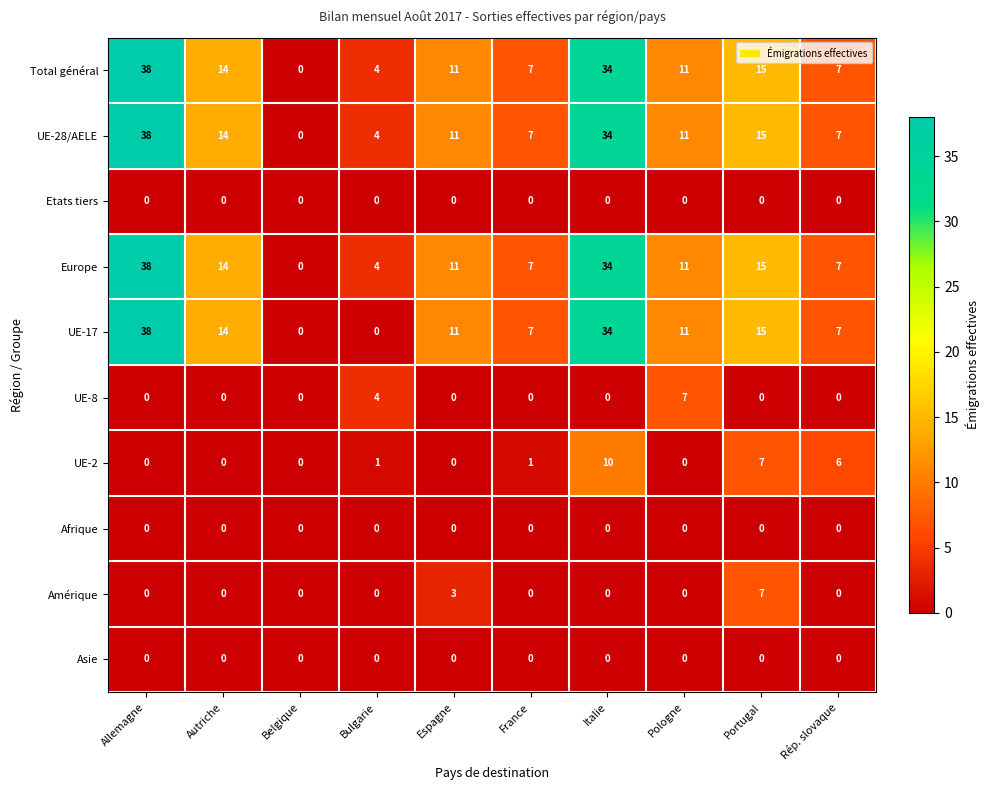

What is the total value across all series at Autriche?

56